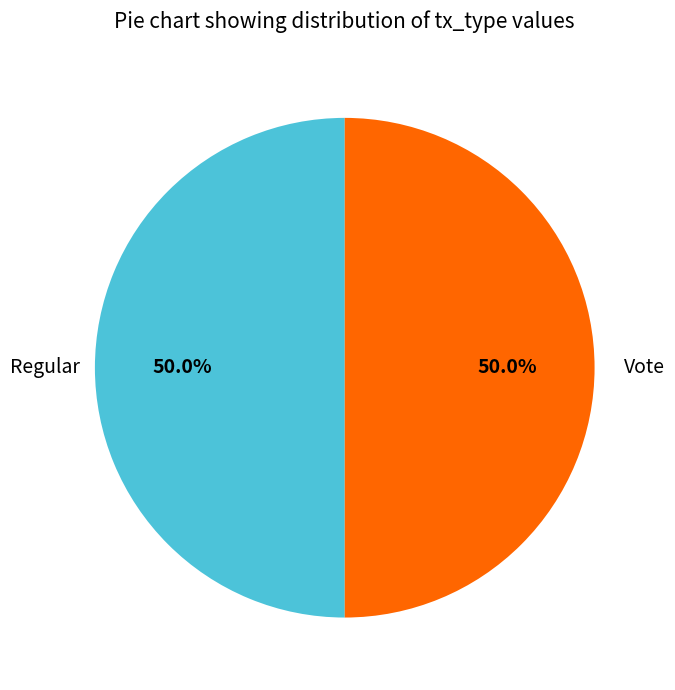

Combined, what portion of the pie is Vote and Regular?

100.0%